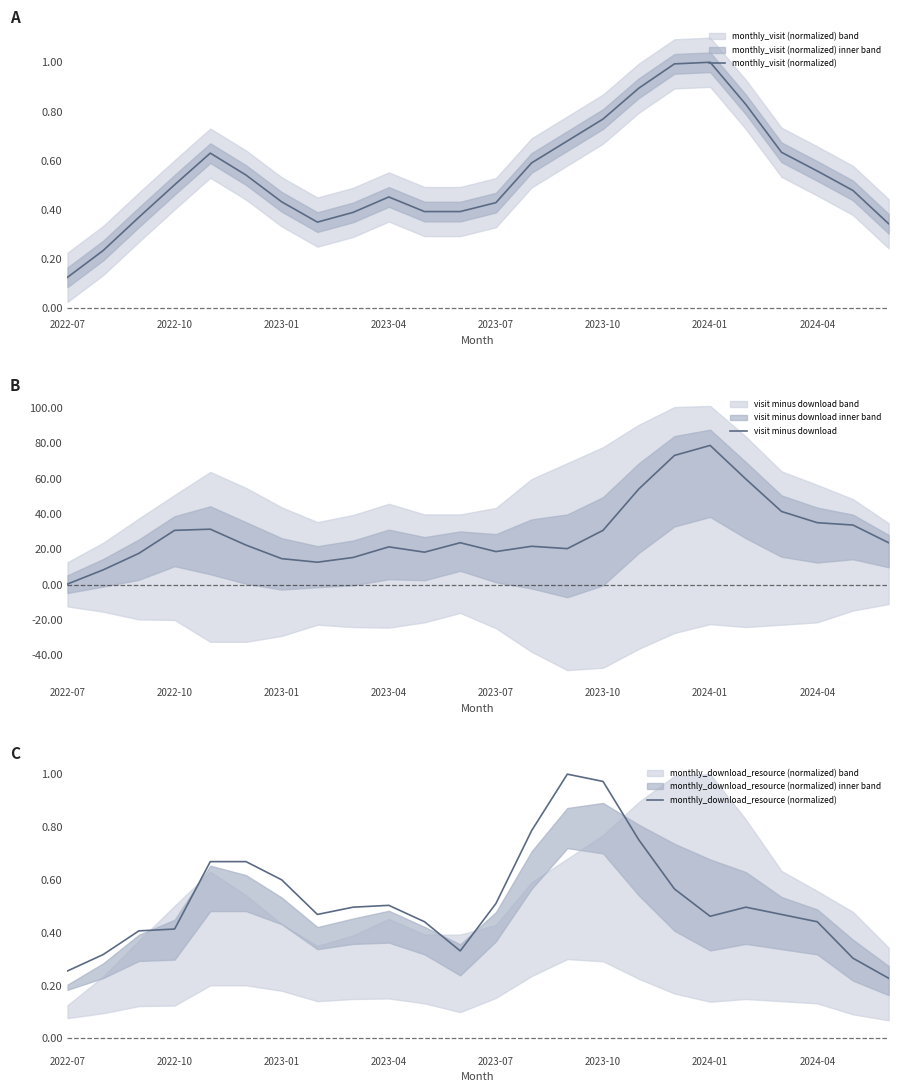

True or false: monthly_download_resource (normalized) has a value of 0.2 at 2023-07.

False